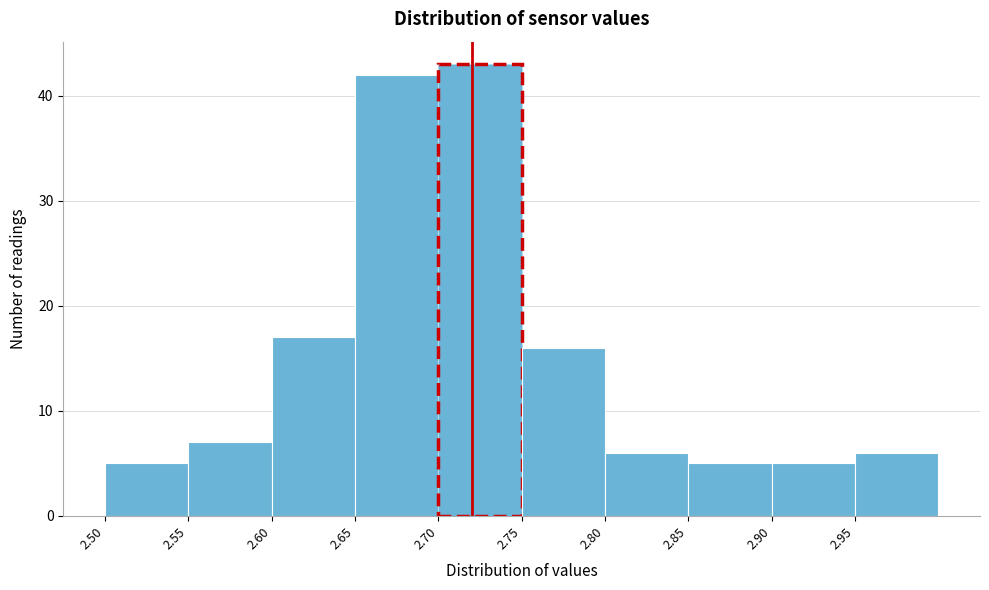

Which range on the x-axis has the tallest bar?

2.70 to 2.75